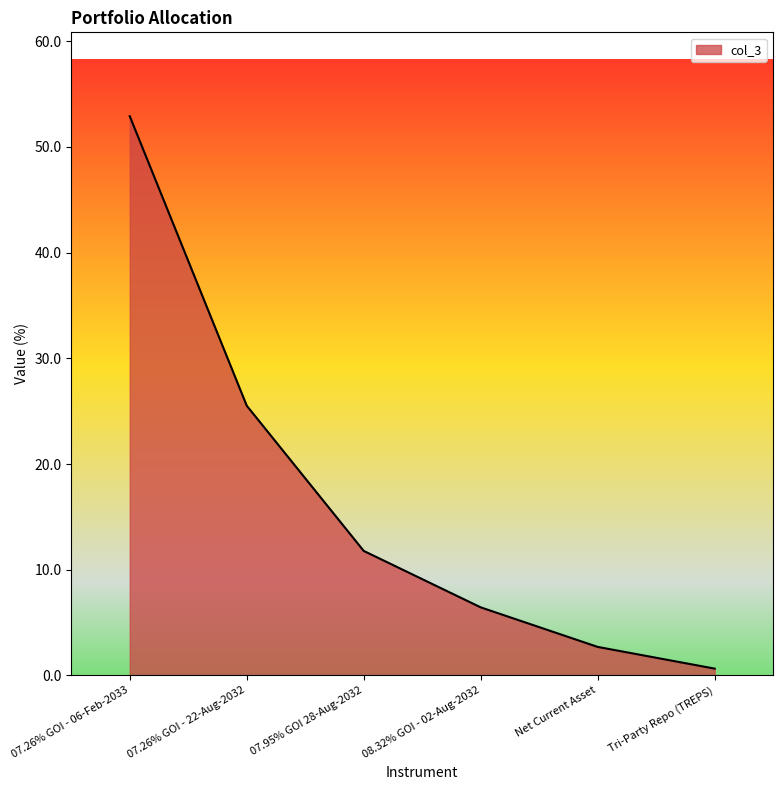

At which label does the data first exceed 11?

07.26% GOI - 06-Feb-2033